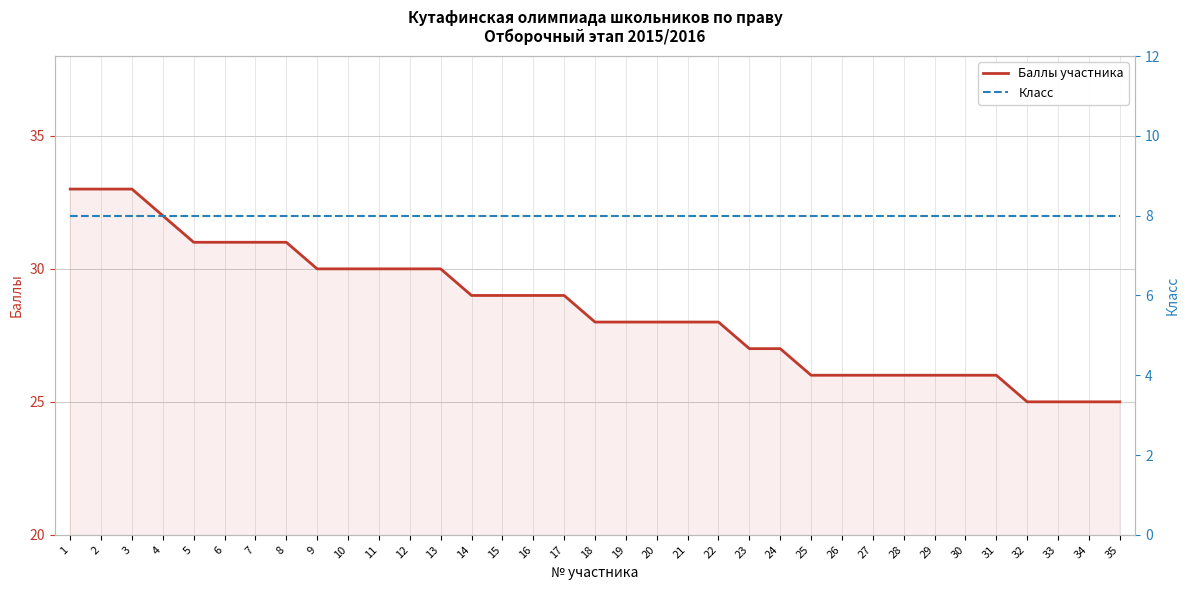

Reading left to right, extract all data points from this chart.

Баллы участника: 1=33	2=33	3=33	4=32	5=31	6=31	7=31	8=31	9=30	10=30	11=30	12=30	13=30	14=29	15=29	16=29	17=29	18=28	19=28	20=28	21=28	22=28	23=27	24=27	25=26	26=26	27=26	28=26	29=26	30=26	31=26	32=25	33=25	34=25	35=25
Класс: 1=8	2=8	3=8	4=8	5=8	6=8	7=8	8=8	9=8	10=8	11=8	12=8	13=8	14=8	15=8	16=8	17=8	18=8	19=8	20=8	21=8	22=8	23=8	24=8	25=8	26=8	27=8	28=8	29=8	30=8	31=8	32=8	33=8	34=8	35=8